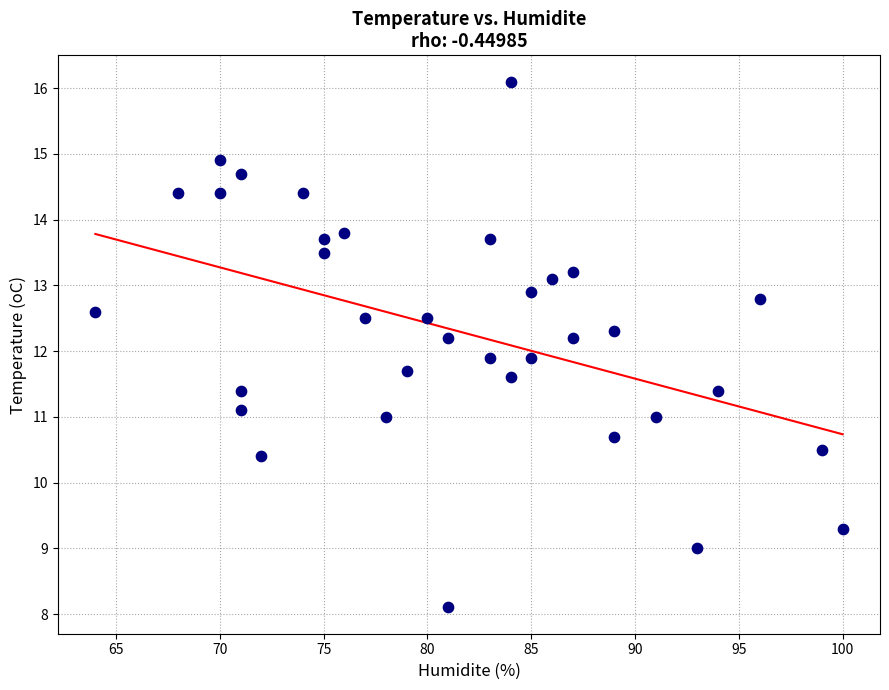

What is the range of Y values (max minus min)?

8.0